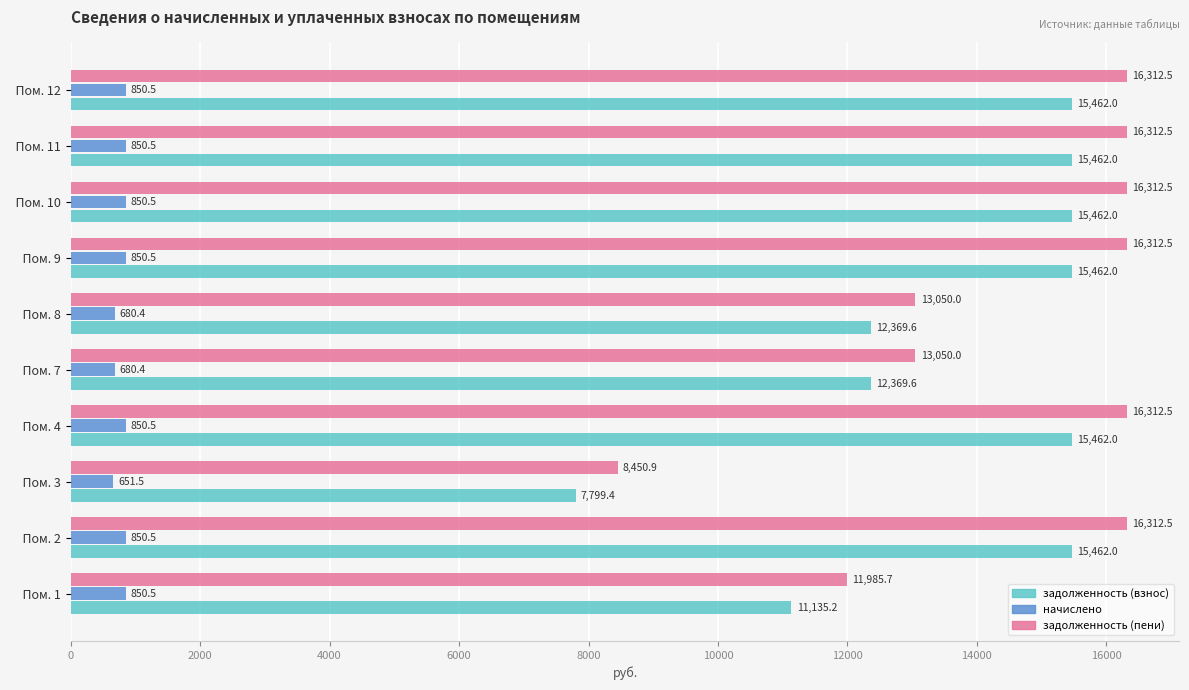

Which series has the largest total across all categories?

задолженность (пени)